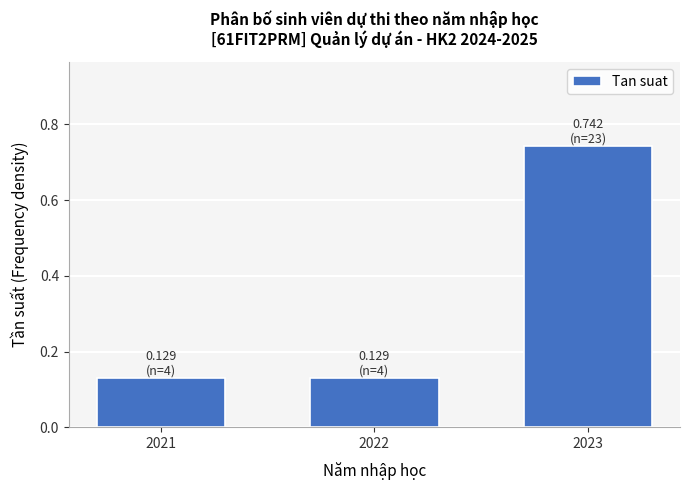

Count the values in the range 0 to 1.

3